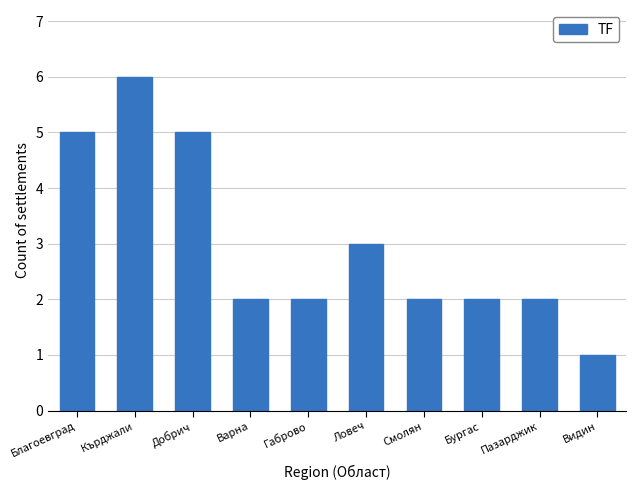

Count the number of data series in this chart.

1